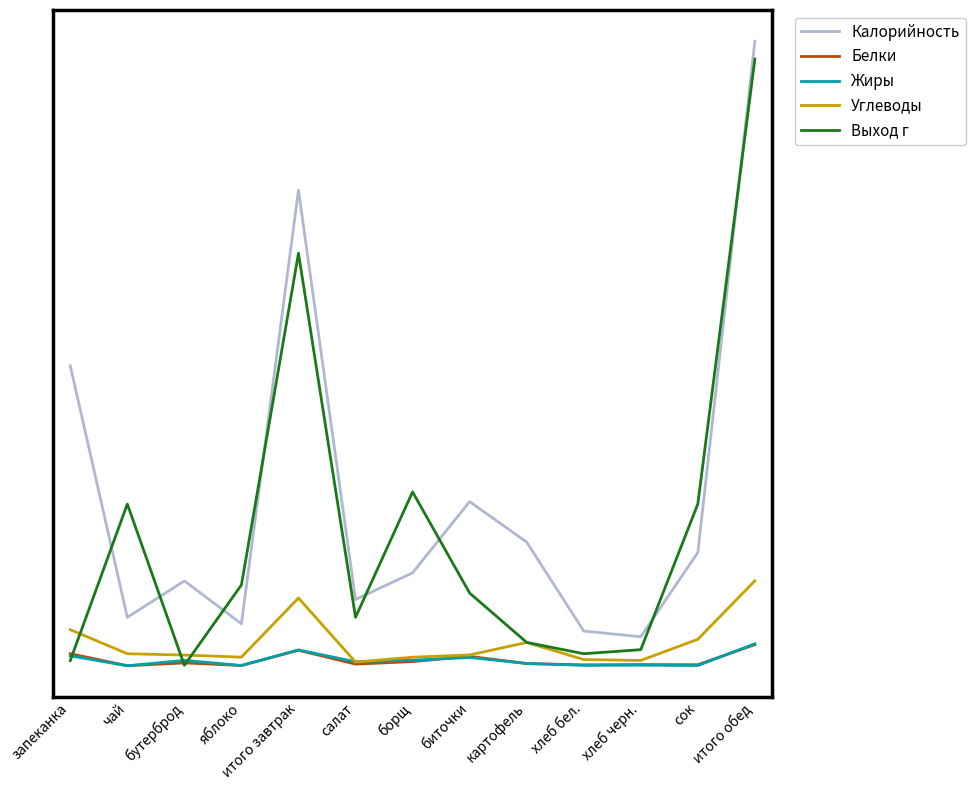

Between чай and хлеб бел., which is larger?

чай